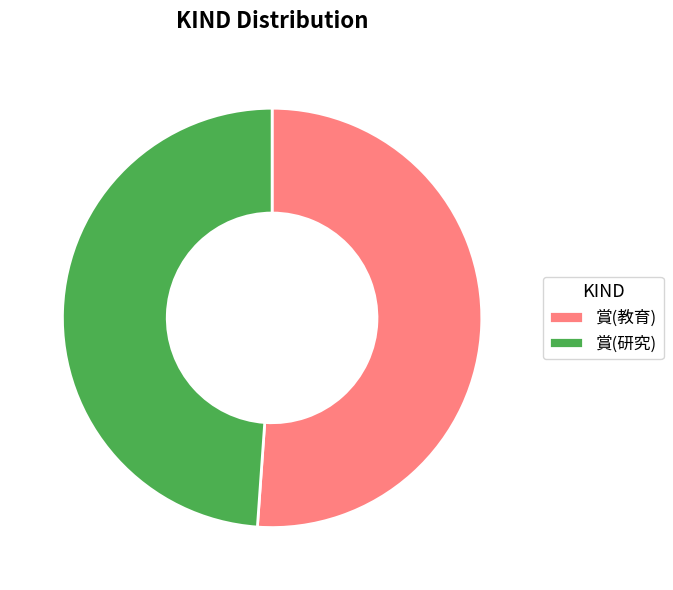

True or false: 賞(教育) accounts for 51% of the total.

True